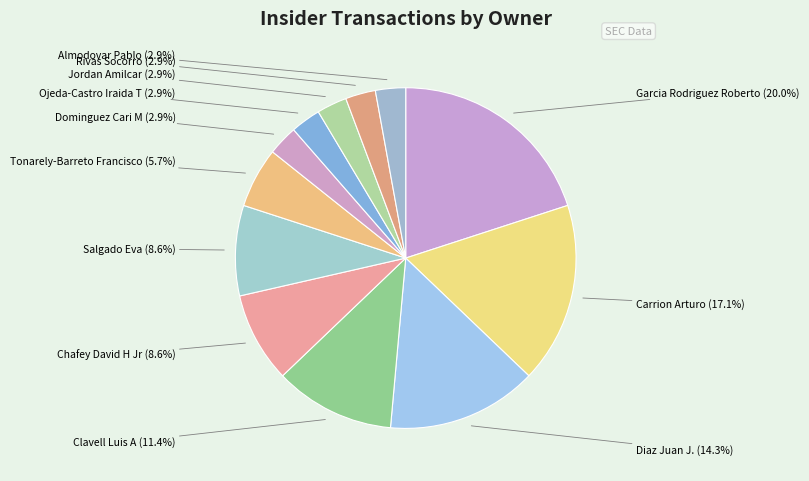

To the nearest percent, what is the difference between the largest and smallest slice percentages?

17%